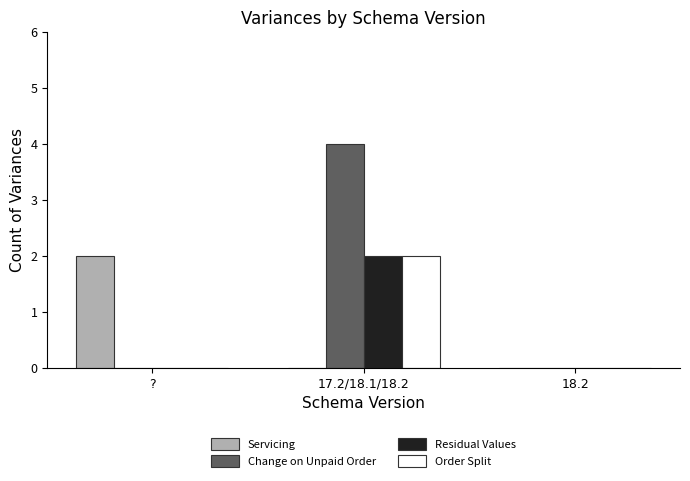

Reading left to right, list all the values displayed in this chart.

Servicing: ?=2	17.2/18.1/18.2=0	18.2=0
Change on Unpaid Order: ?=0	17.2/18.1/18.2=4	18.2=0
Residual Values: ?=0	17.2/18.1/18.2=2	18.2=0
Order Split: ?=0	17.2/18.1/18.2=2	18.2=0